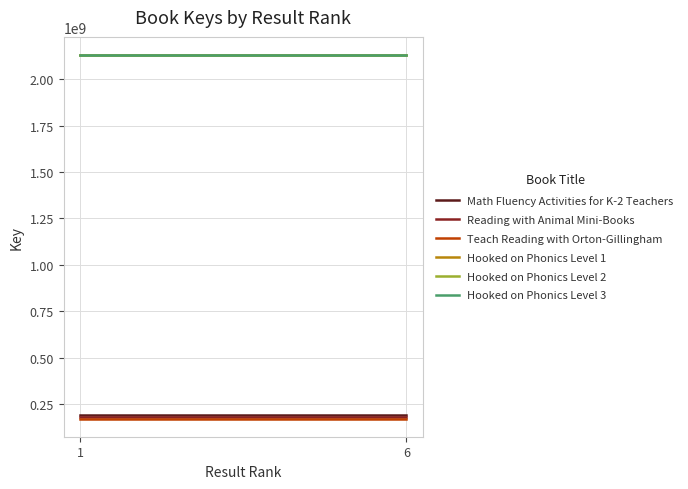

At which category is the sum across all series the highest?

1